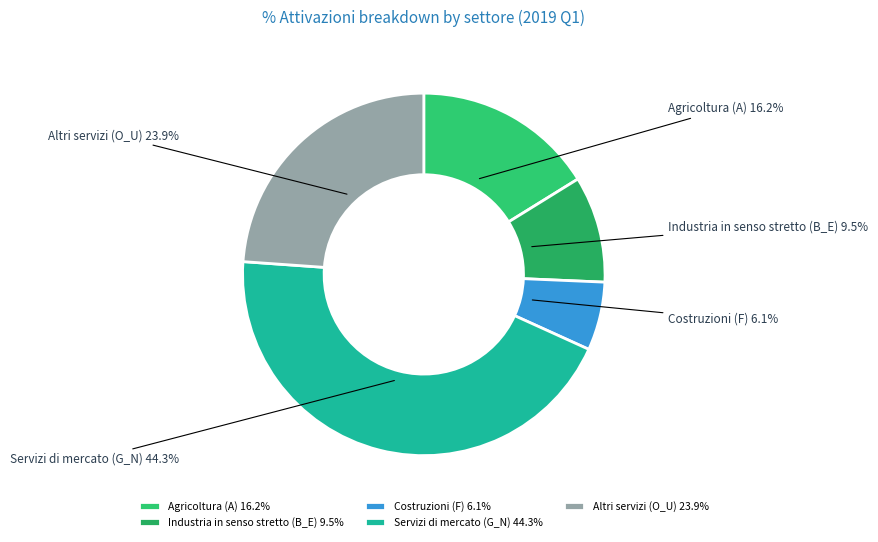

How many segments does this pie chart have?

5